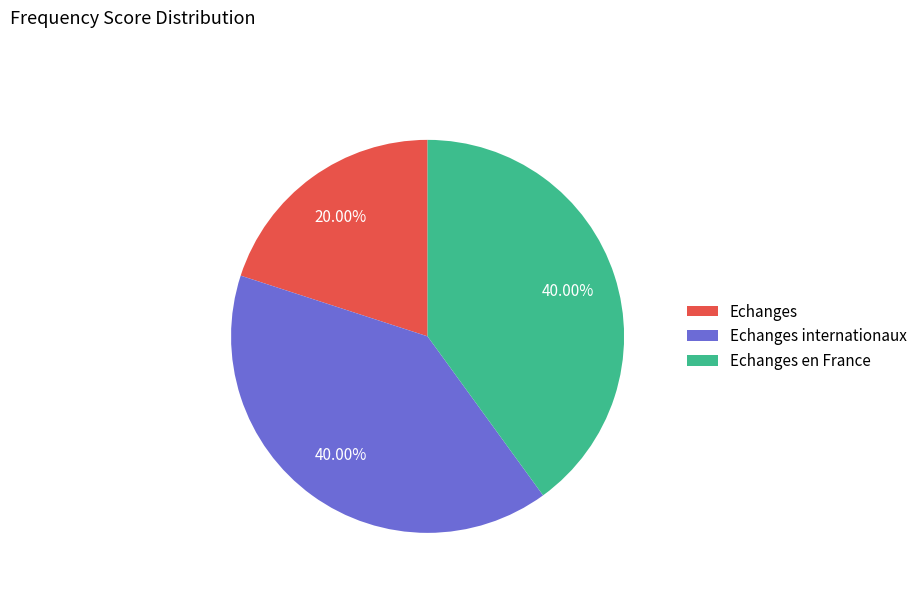

True or false: Echanges internationaux accounts for 40% of the total.

True